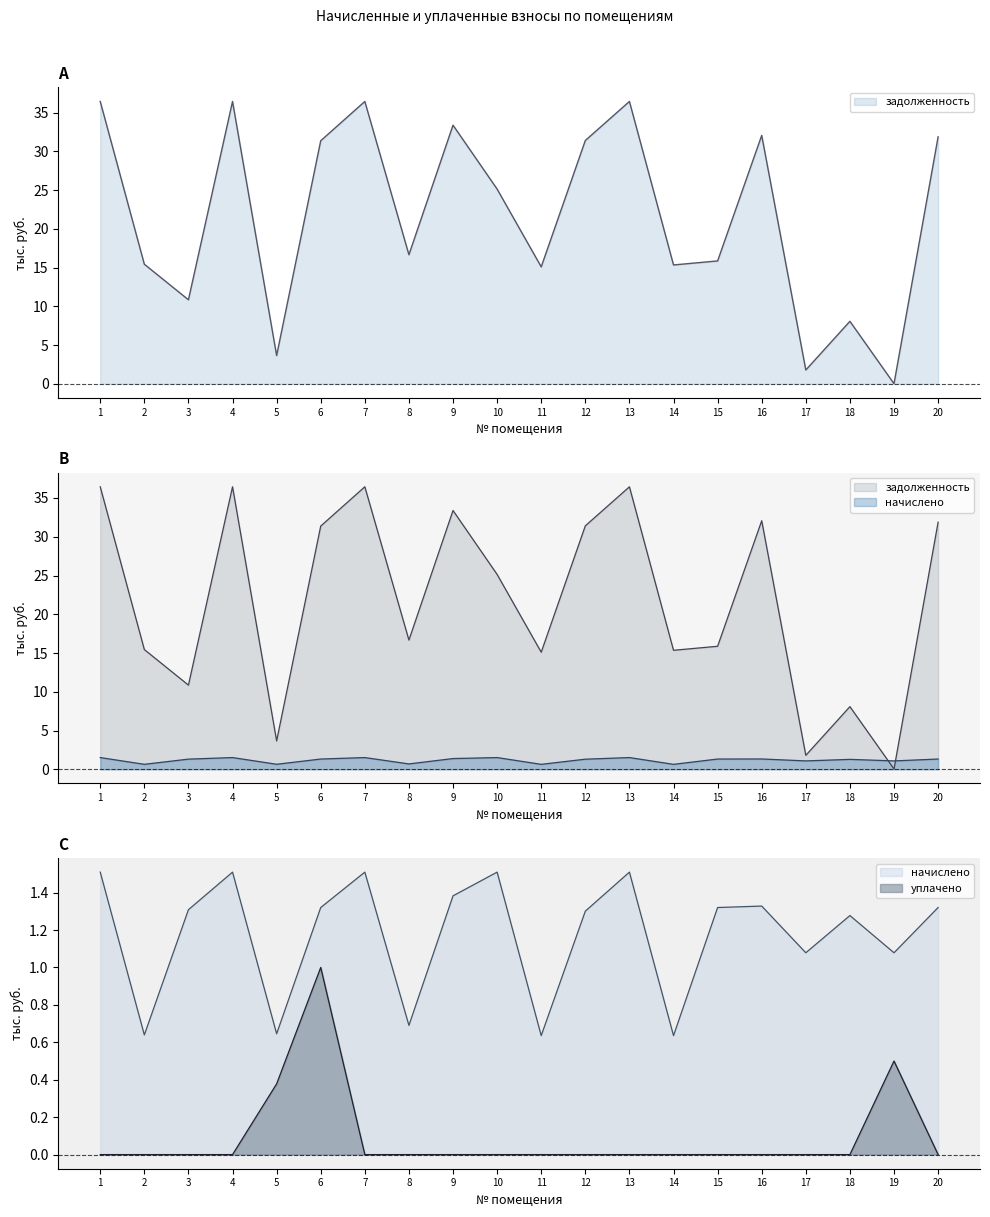

What is the difference between the maximum and minimum values in the уплачено series?

1.0